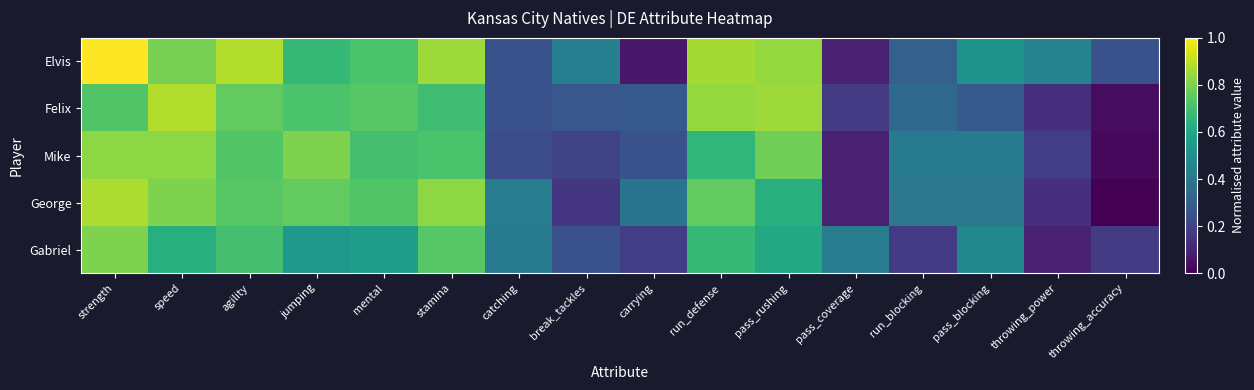

At how many categories does at least one series exceed 0?

16